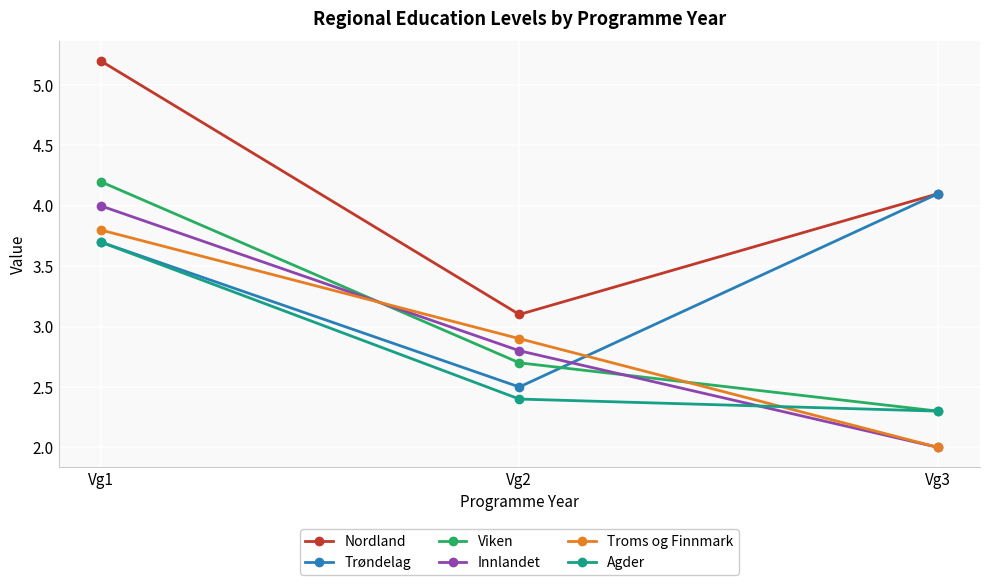

Reading left to right, extract all data points from this chart.

Nordland: 5.2	3.1	4.1
Trøndelag: 3.7	2.5	4.1
Viken: 4.2	2.7	2.3
Innlandet: 4.0	2.8	2.0
Troms og Finnmark: 3.8	2.9	2.0
Agder: 3.7	2.4	2.3